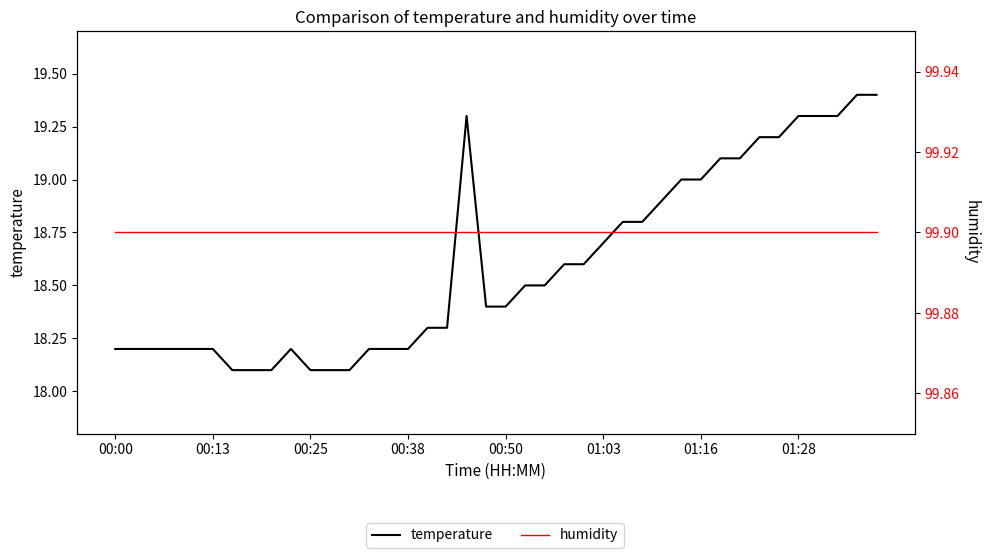

Between 26 and 32, which is larger?

32